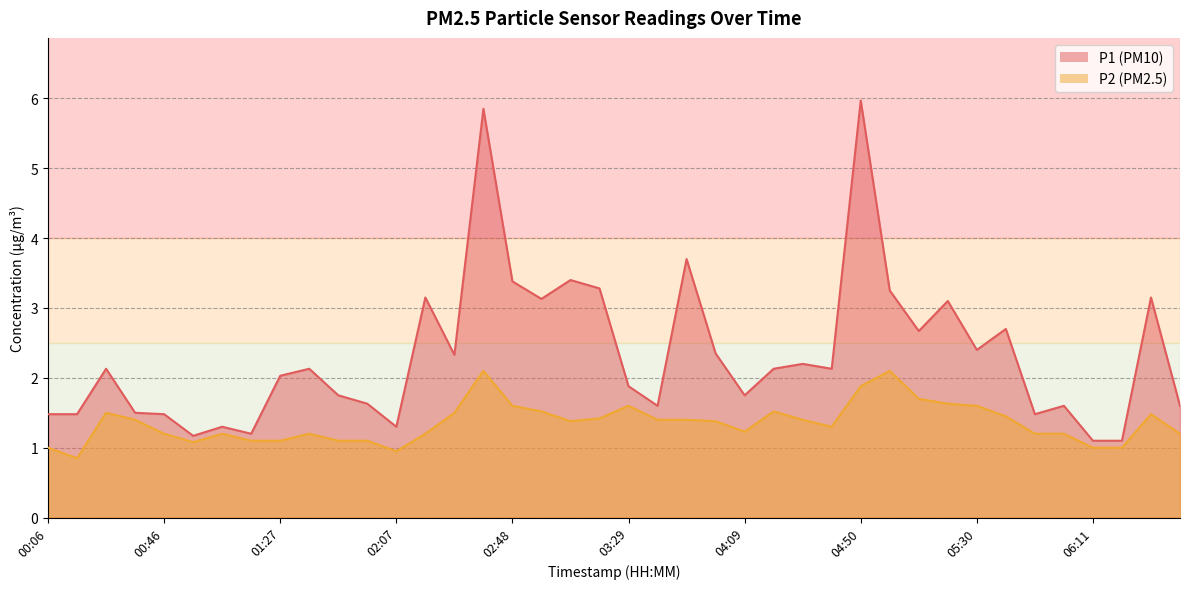

Is it true that P2 equals 2.2 at 06:31?

False